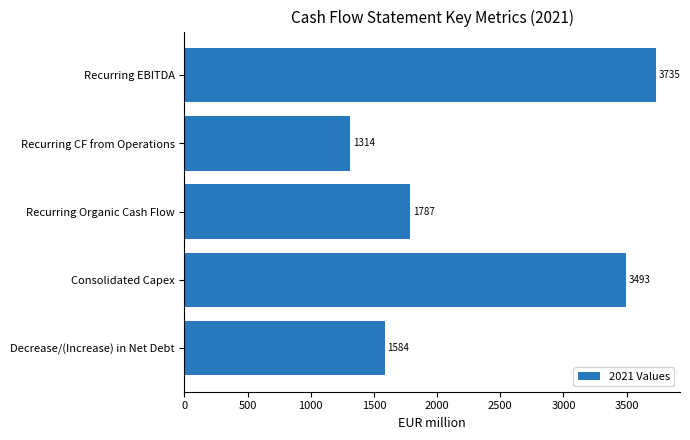

Which label corresponds to the smallest value in the chart?

Recurring CF from Operations